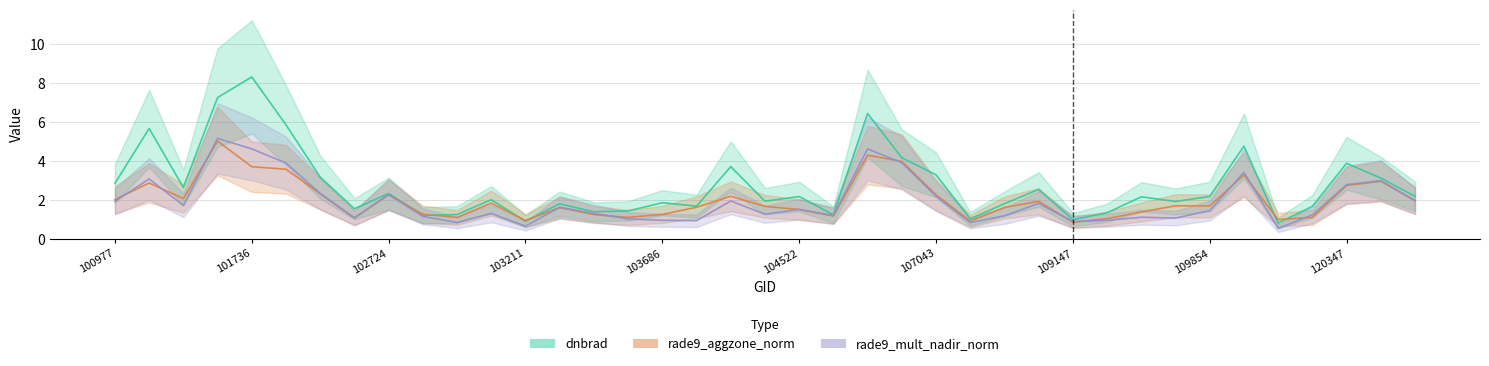

Is the value of dnbrad at 112917 greater than the value of rade9_aggzone_norm at 112917?

Yes